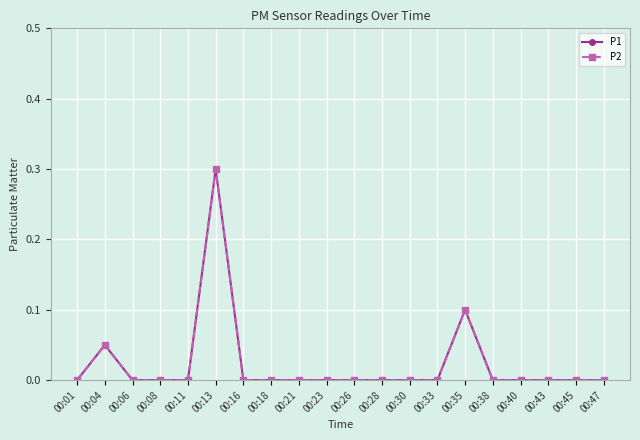

How many lines are shown in the chart?

2